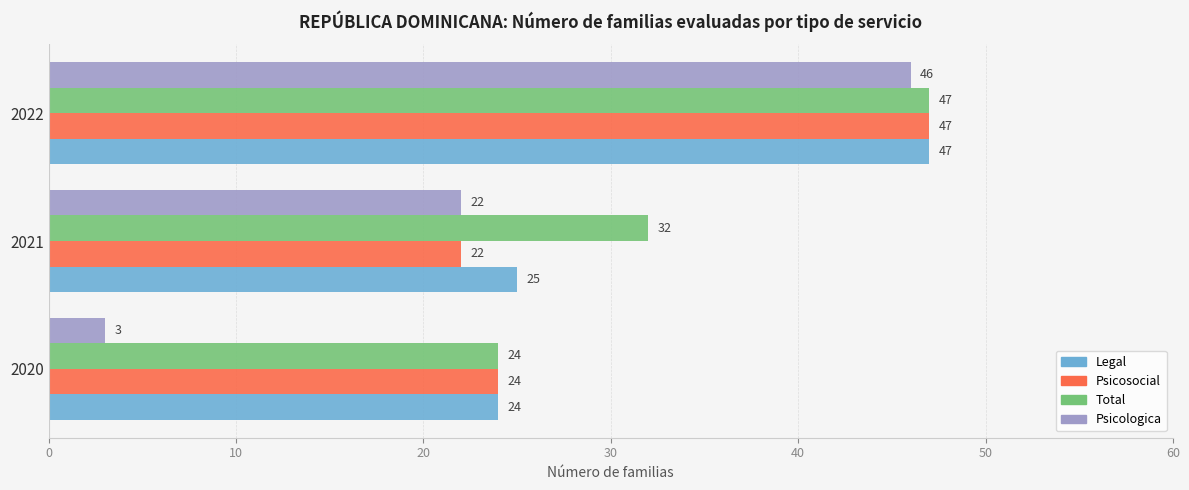

Between 2020 and 2022, which series saw the biggest shift?

Psicologica